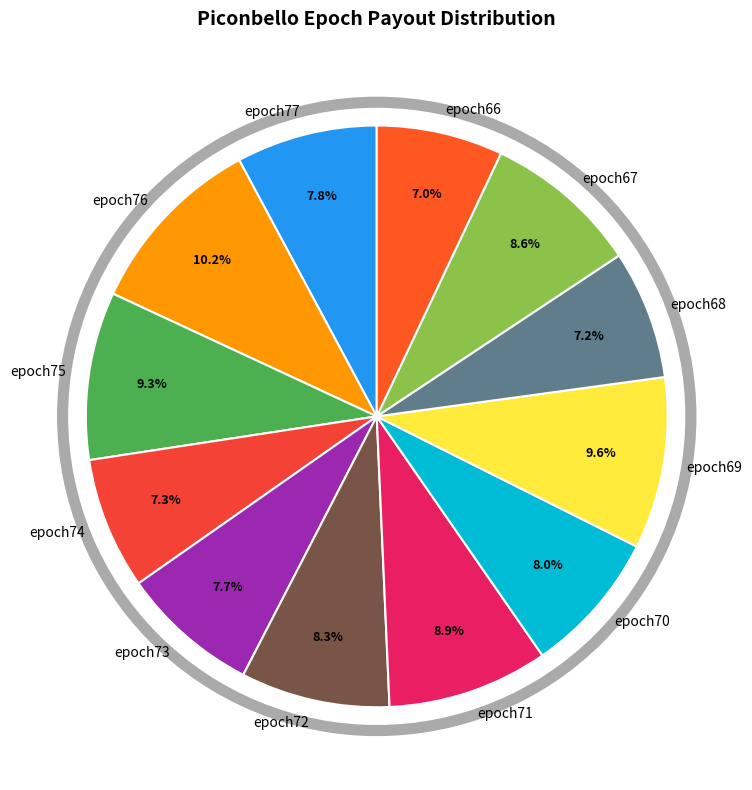

True or false: epoch76 accounts for 1% of the total.

False